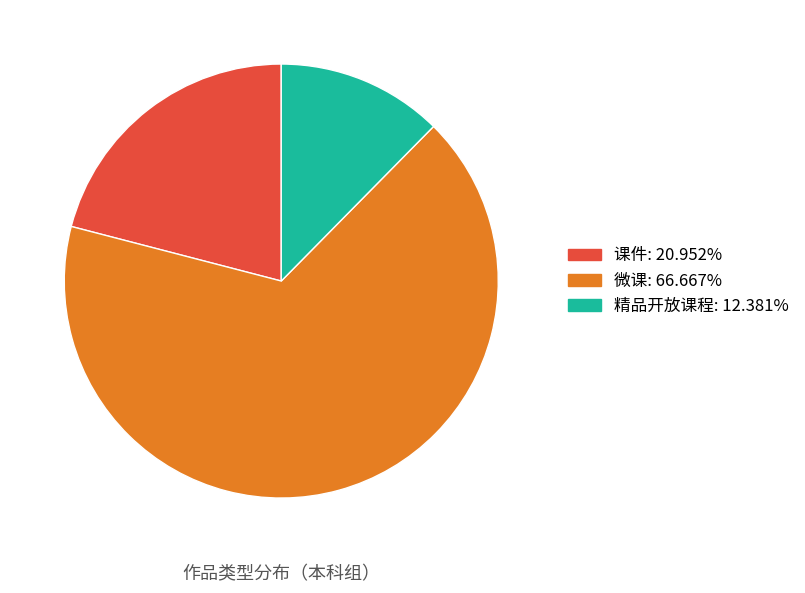

Count the number of slices in the pie.

3